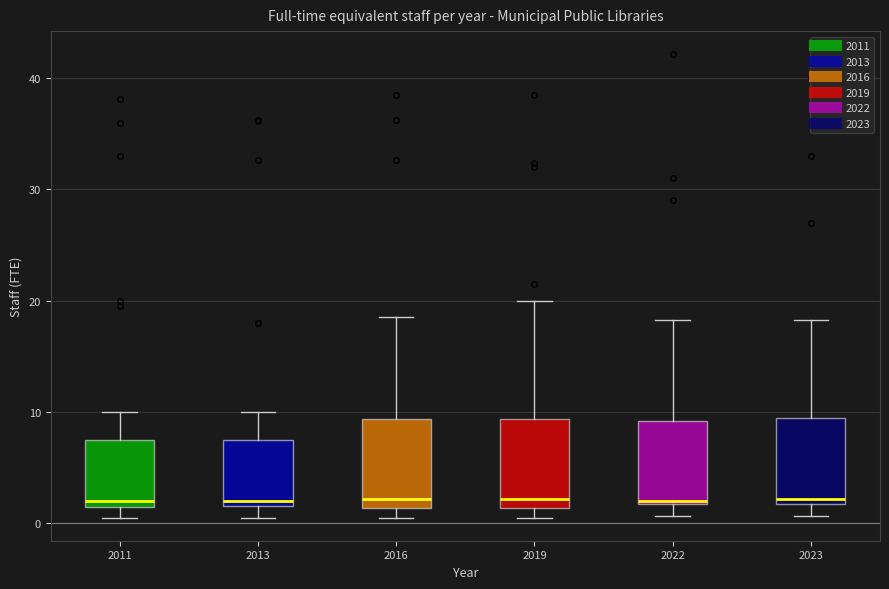

Where does the upper whisker of the box at x = 2019 end on the y-axis? The values are not printed on the chart, so give them approximately, as read against the axis.

20